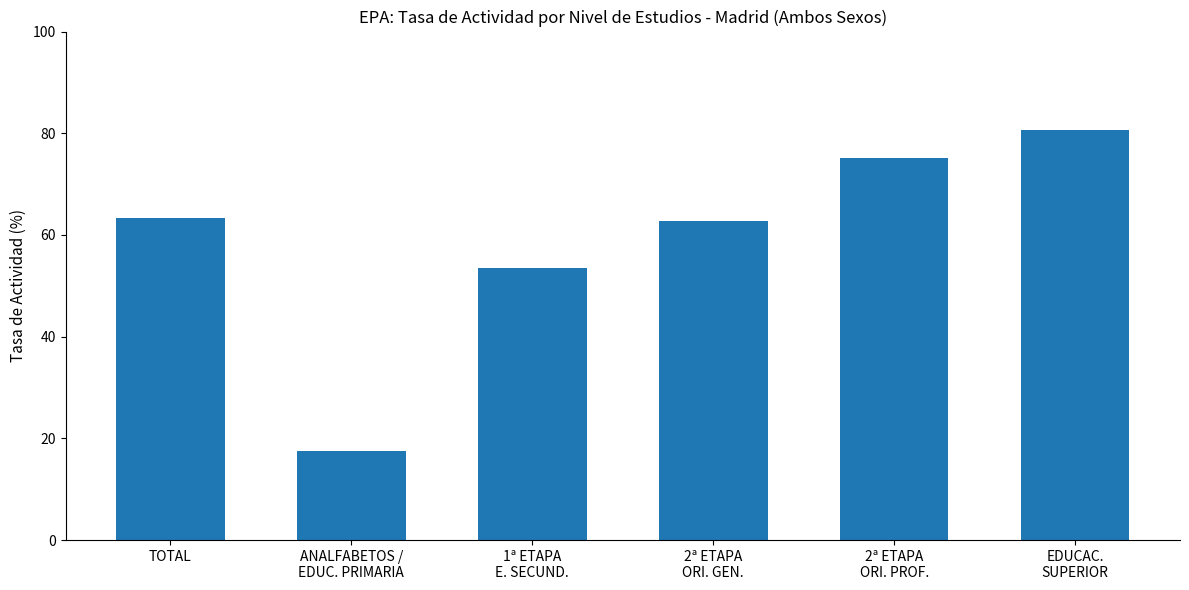

Are the bars horizontal?

No